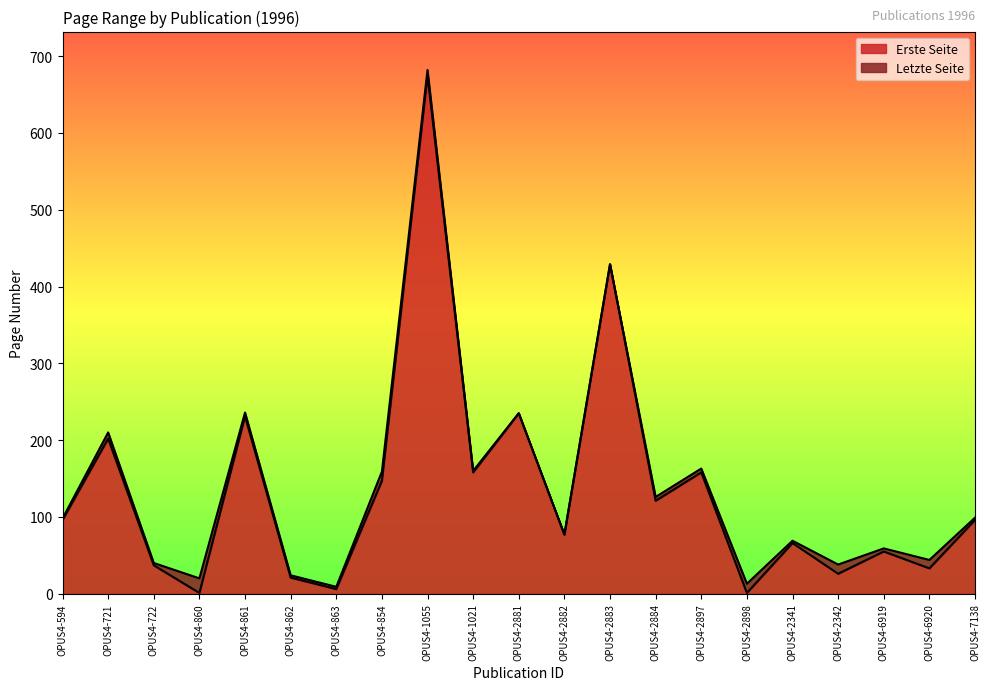

What is the label of the 19th point from the right?

OPUS4-722